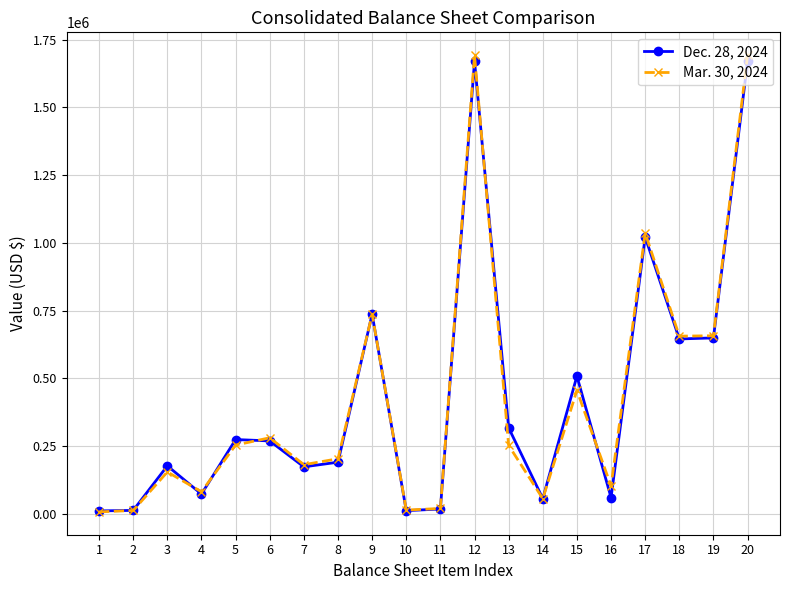

What is the difference between the maximum and minimum values in the Mar. 30, 2024 series?

1686253